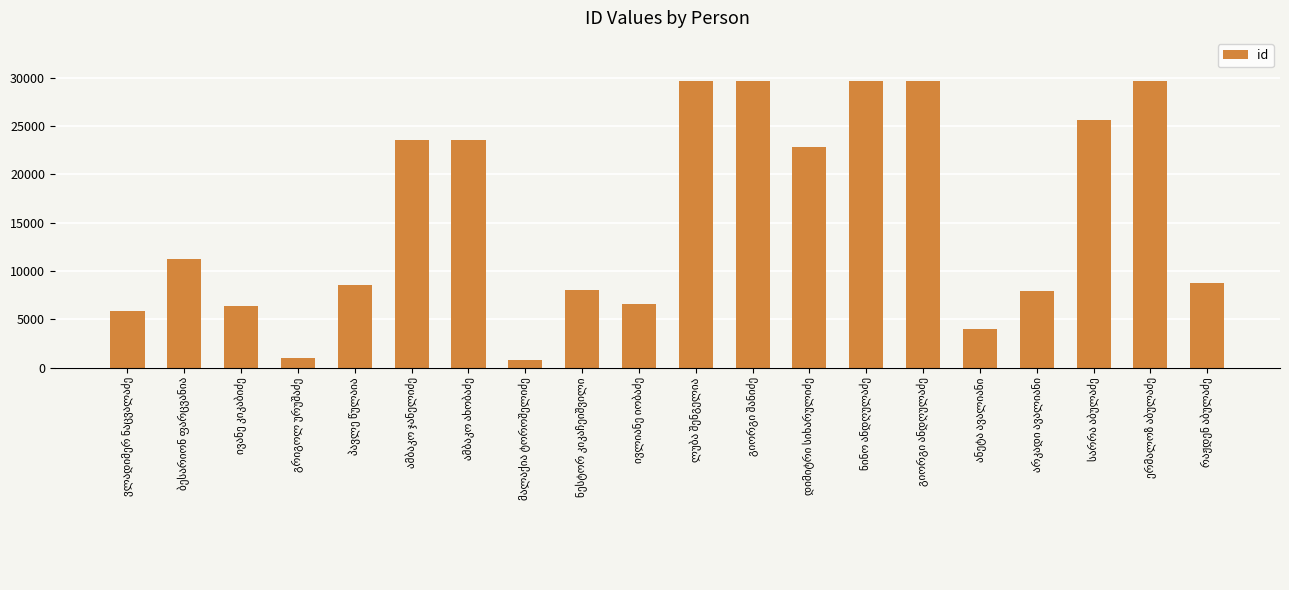

What is the maximum value shown in the chart?

29687